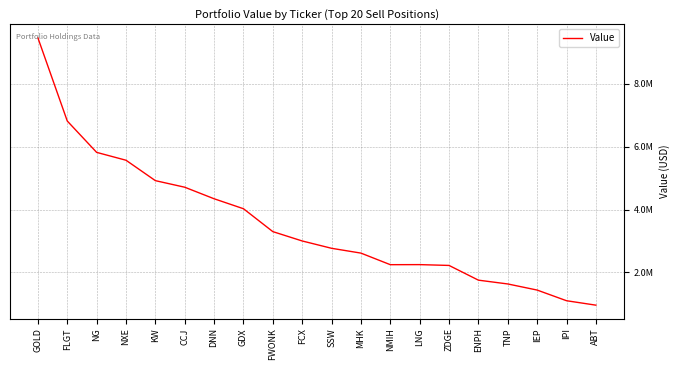

Where is the first local minimum?

NMIH